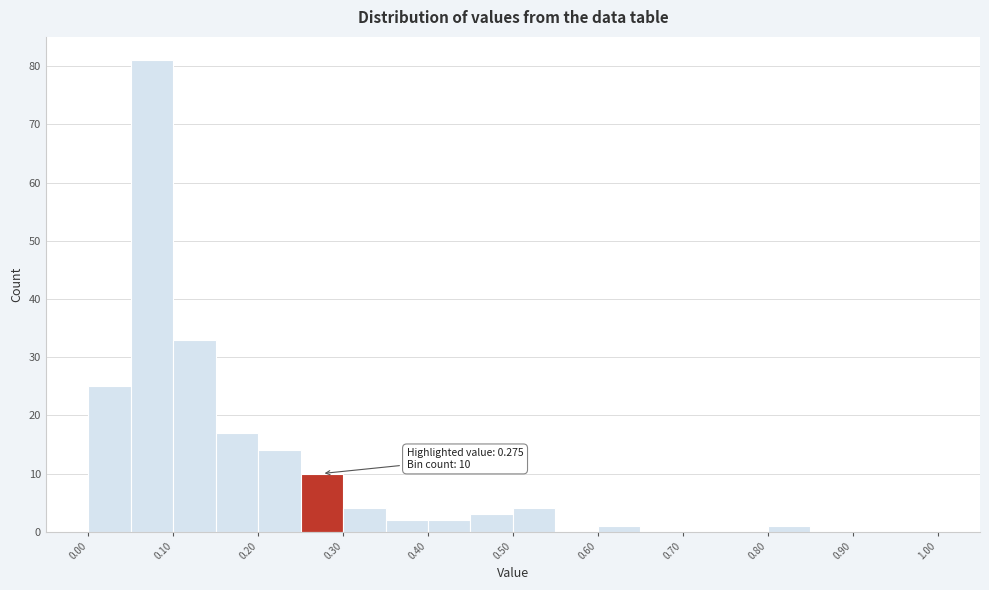

Which range on the x-axis has the tallest bar?

0.05 to 0.10